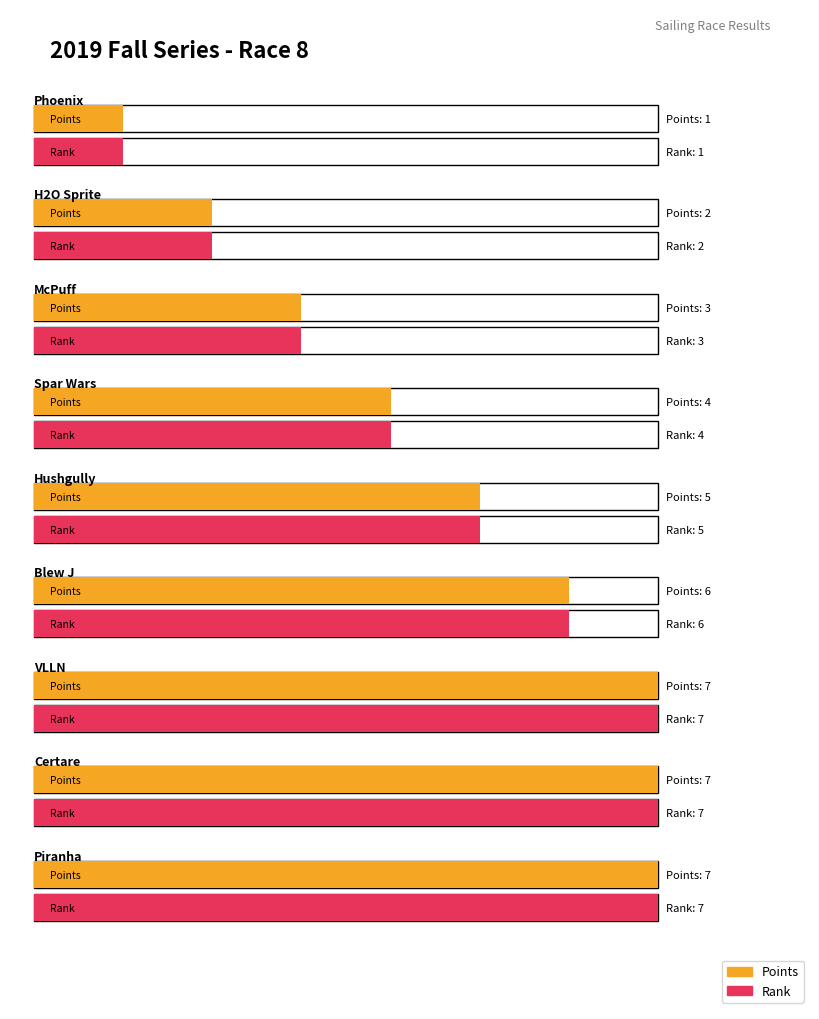

What is the value of the Points bar at the 6th from the left?

6